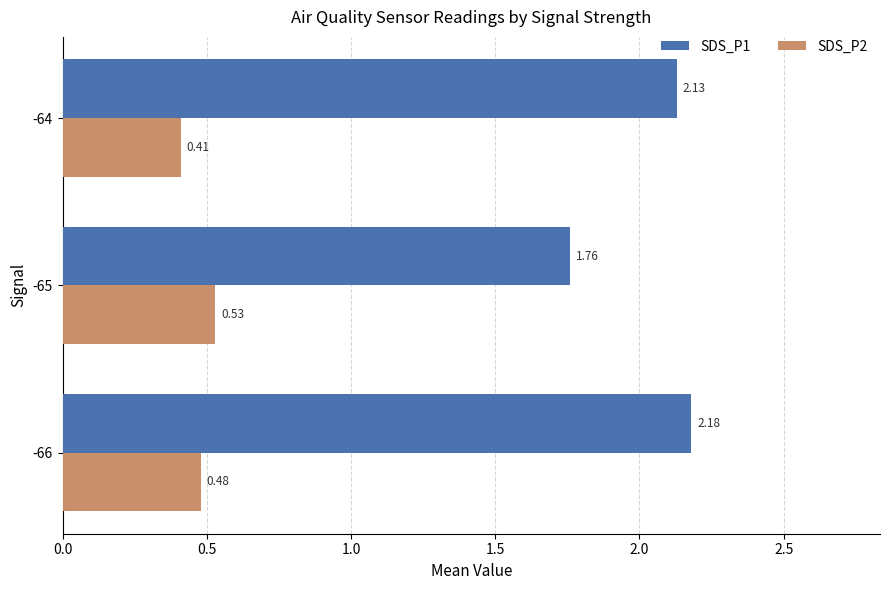

At how many categories does at least one series exceed 1?

3